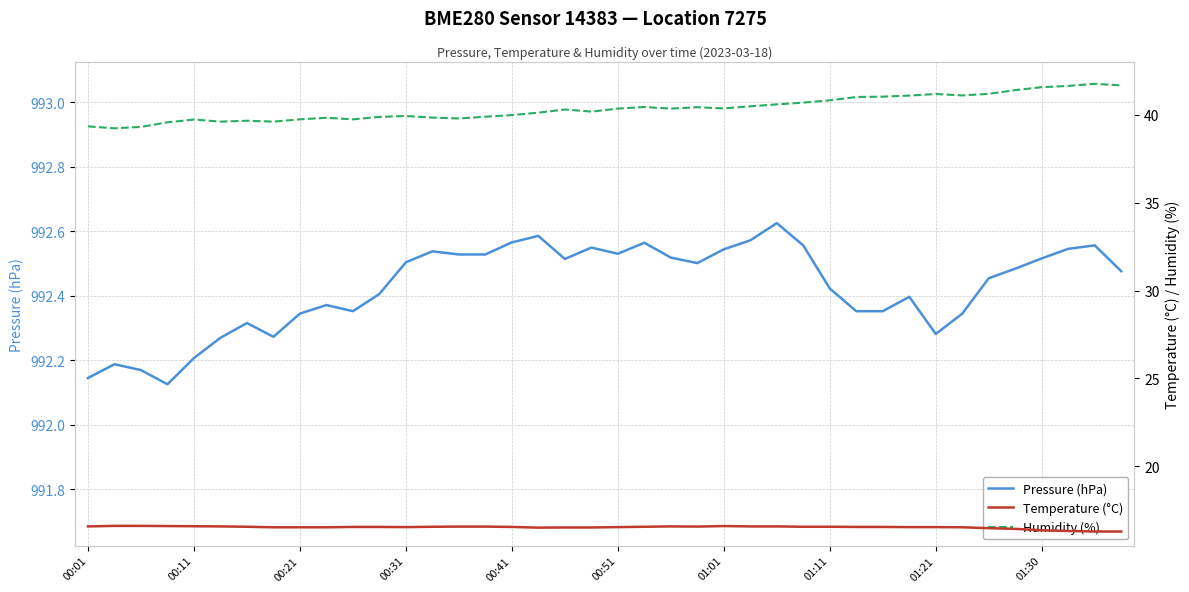

At which category is the sum across all series the highest?

38